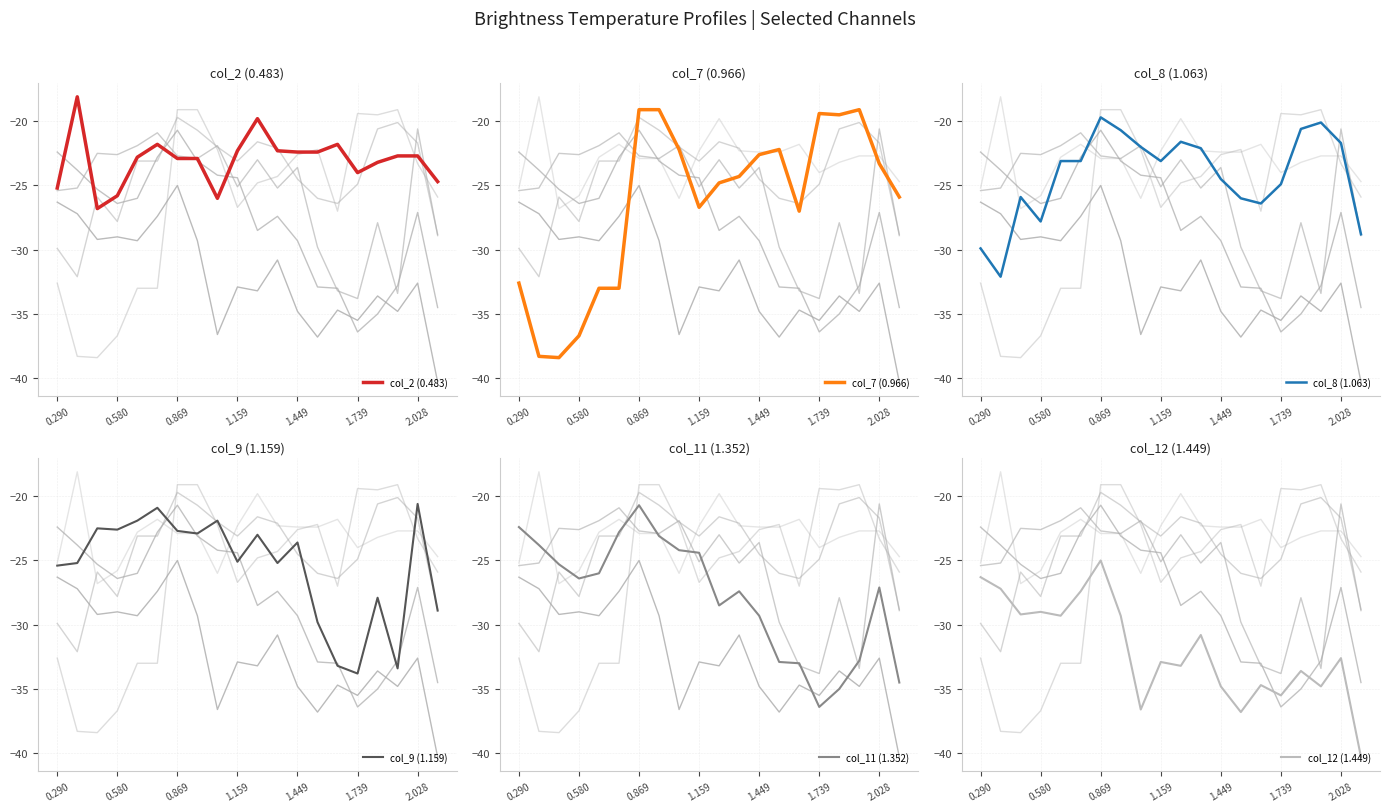

What are all the series names shown in the legend?

col_2 (0.483), col_7 (0.966), col_8 (1.063), col_9 (1.159), col_11 (1.352), col_12 (1.449)